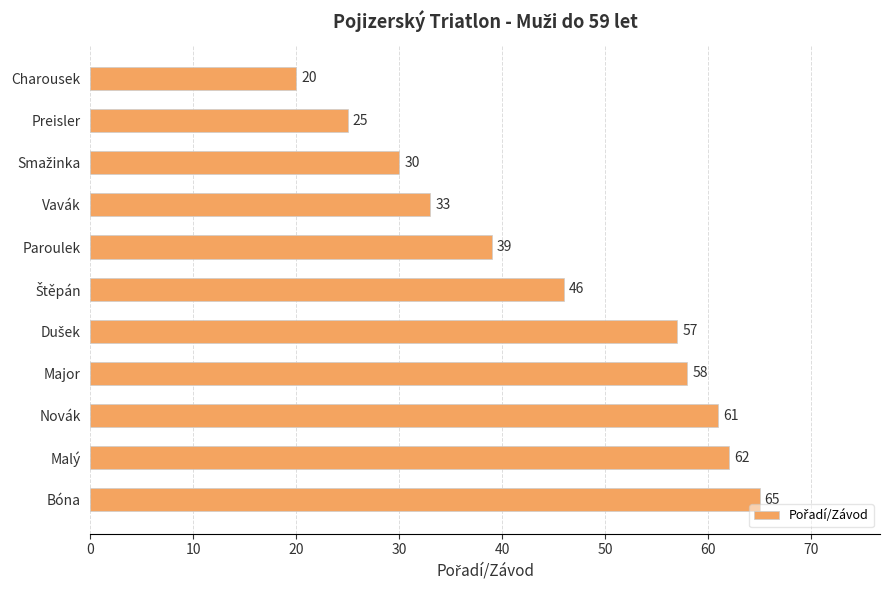

Which category has the highest value across all series?

Bóna